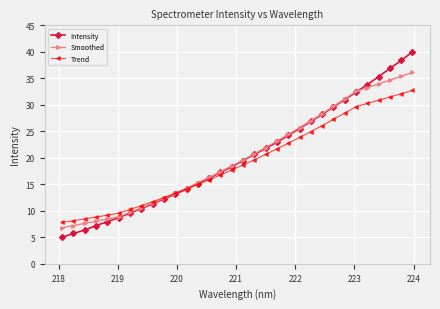

Rank the series by their maximum value, from highest to lowest.

Intensity, Smoothed, Trend